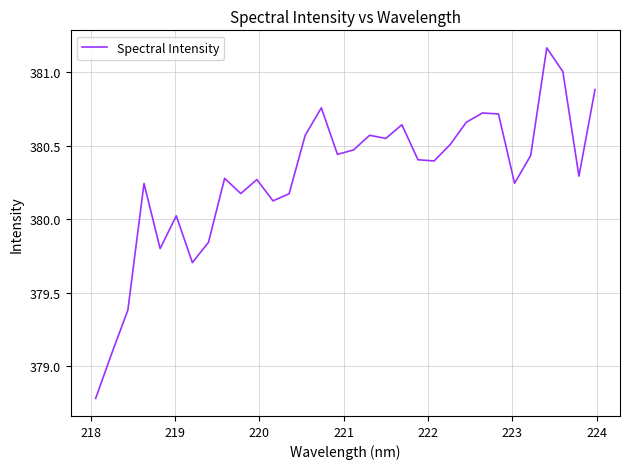

What is the minimum value shown in the chart?

378.8